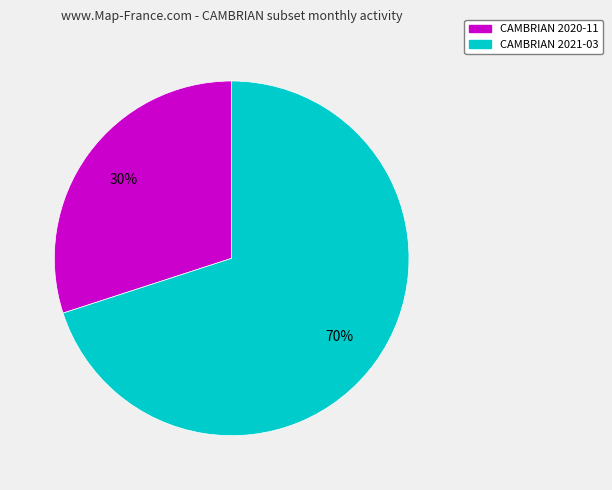

How many segments does this pie chart have?

2